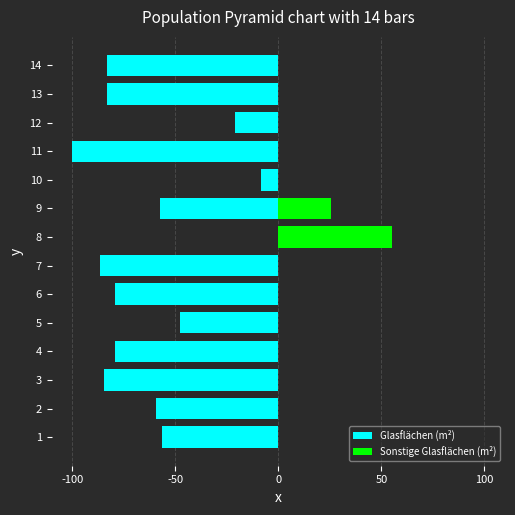

How many bars are there in each group?

2